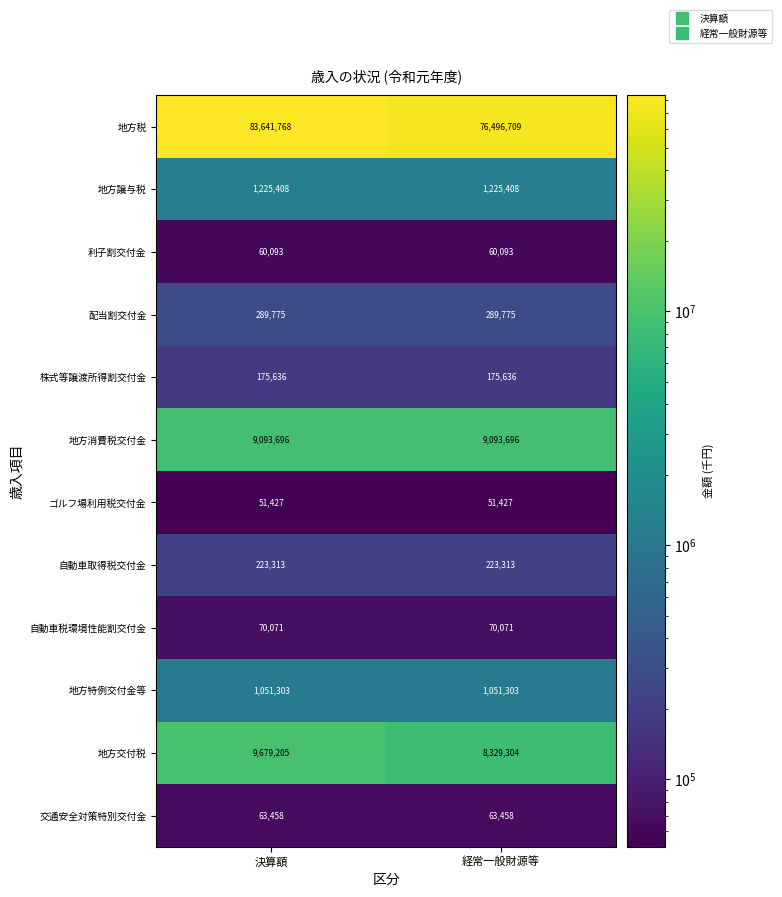

At which category does the chart reach its peak across all series?

決算額